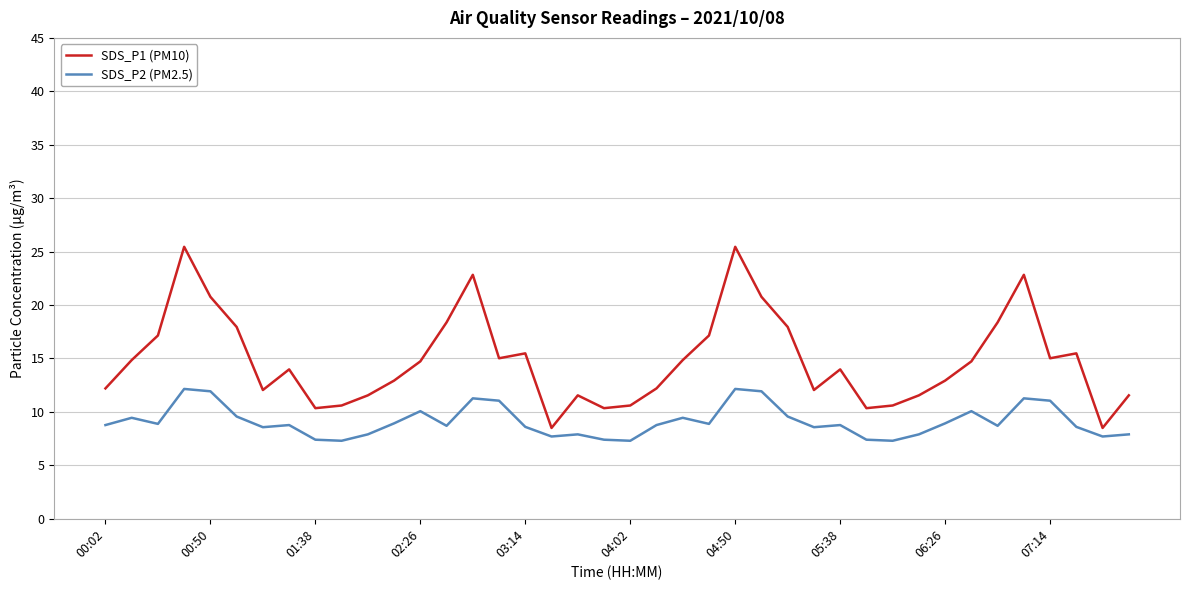

Rank the series by their maximum value, from highest to lowest.

SDS_P1 (PM10), SDS_P2 (PM2.5)